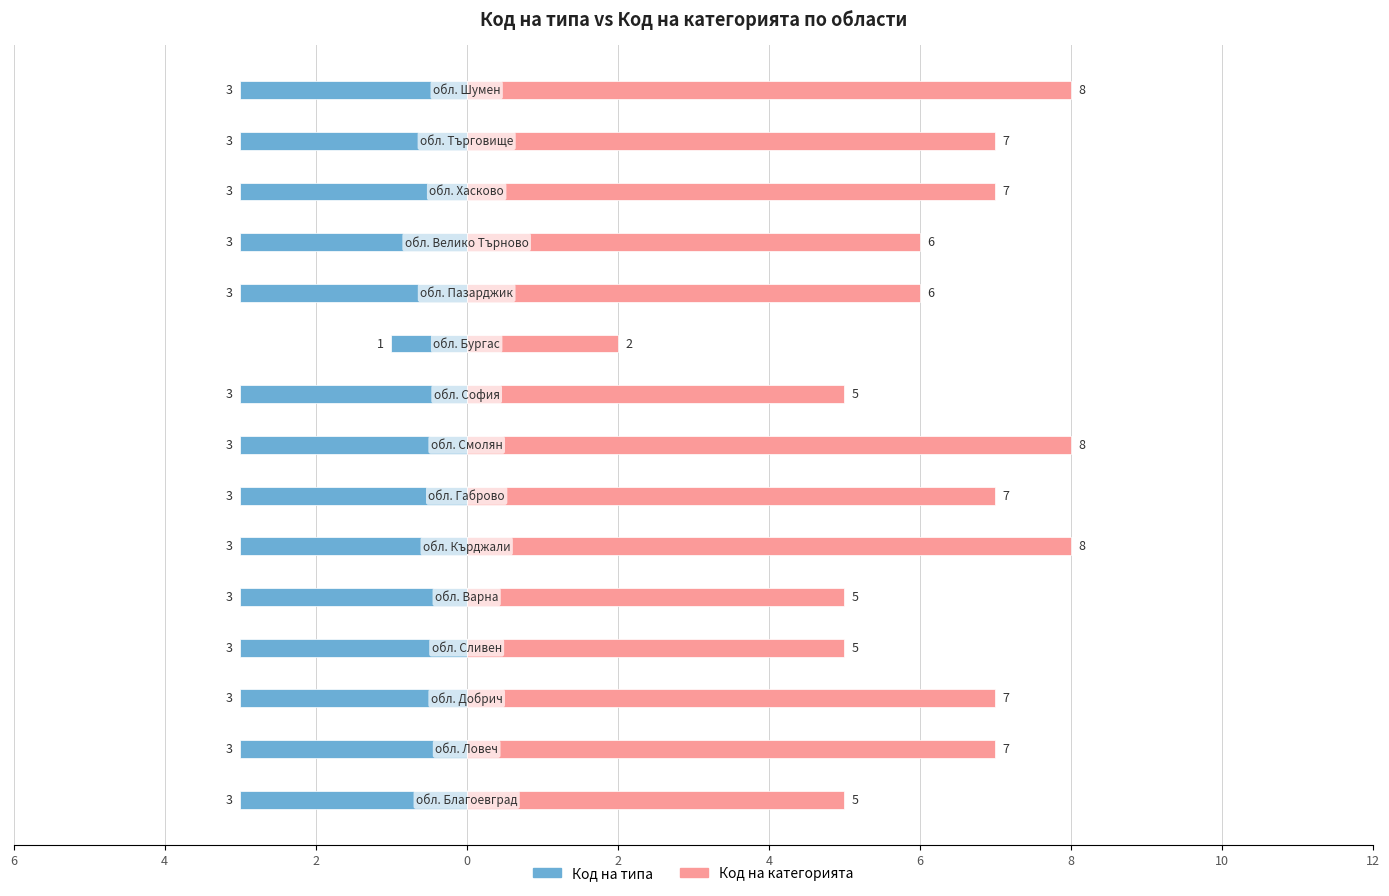

What is the value of the Код на категорията bar at the 15th from the left?

8